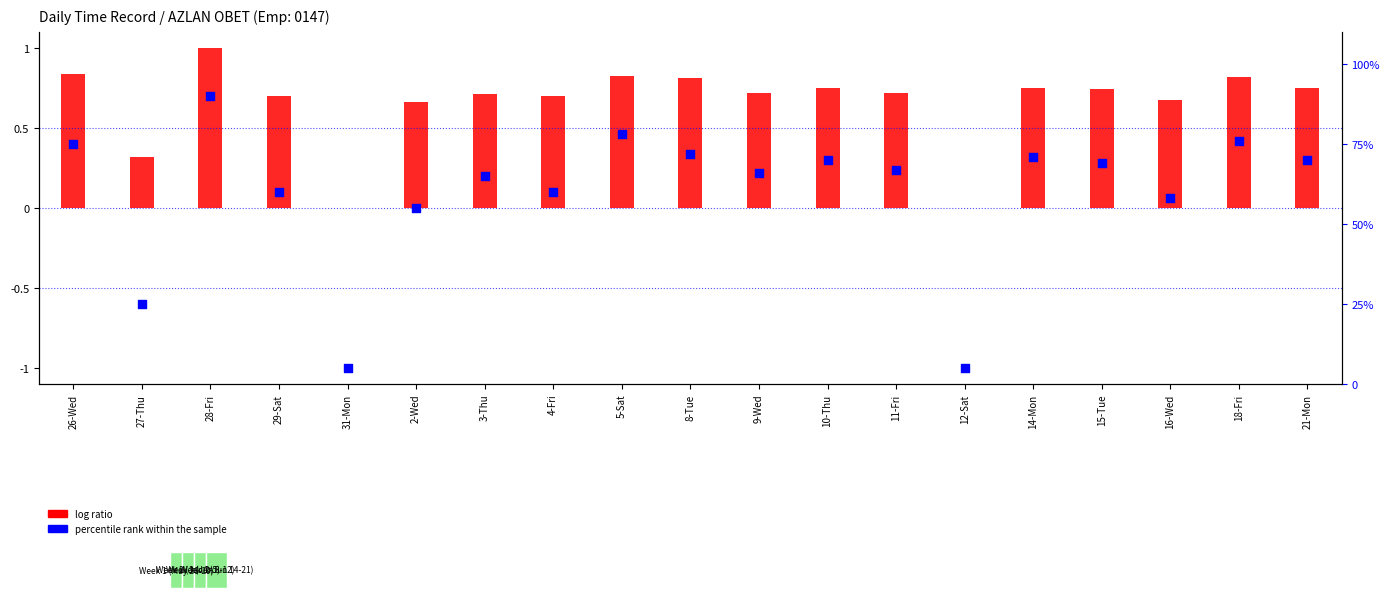

At how many categories does at least one series exceed 41?

16